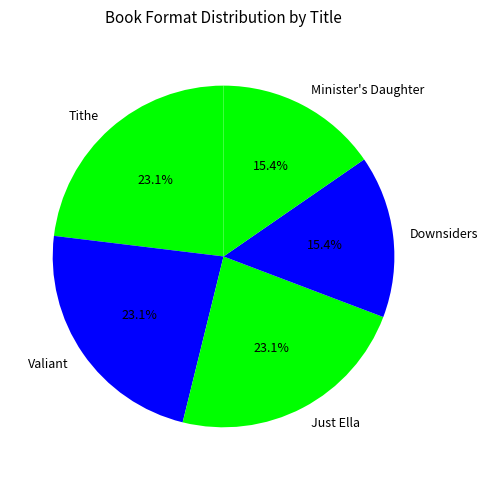

Approximately how many times larger is the value at Tithe compared to Valiant?

1.0